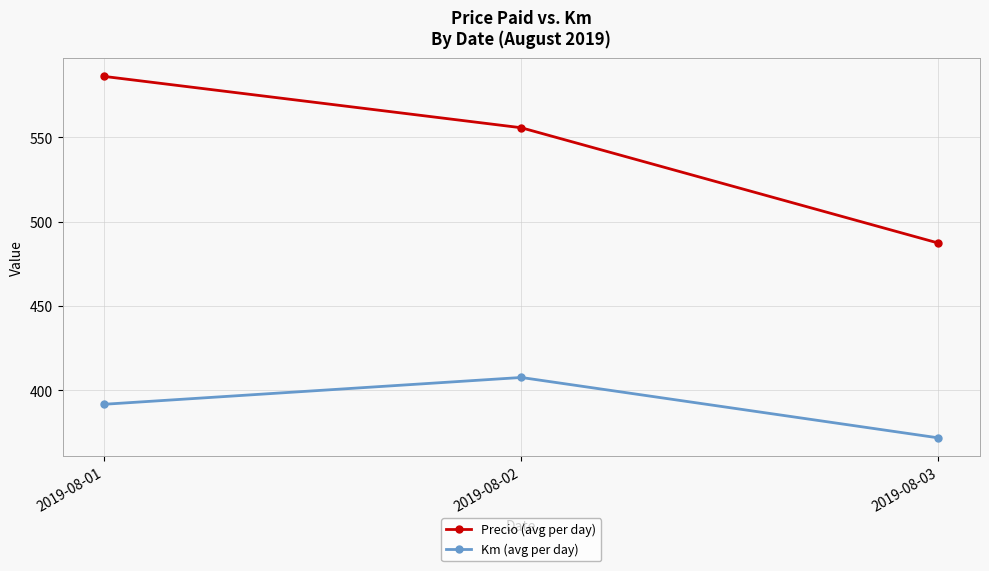

How many values in the Precio (avg per day) series are below 555?

1